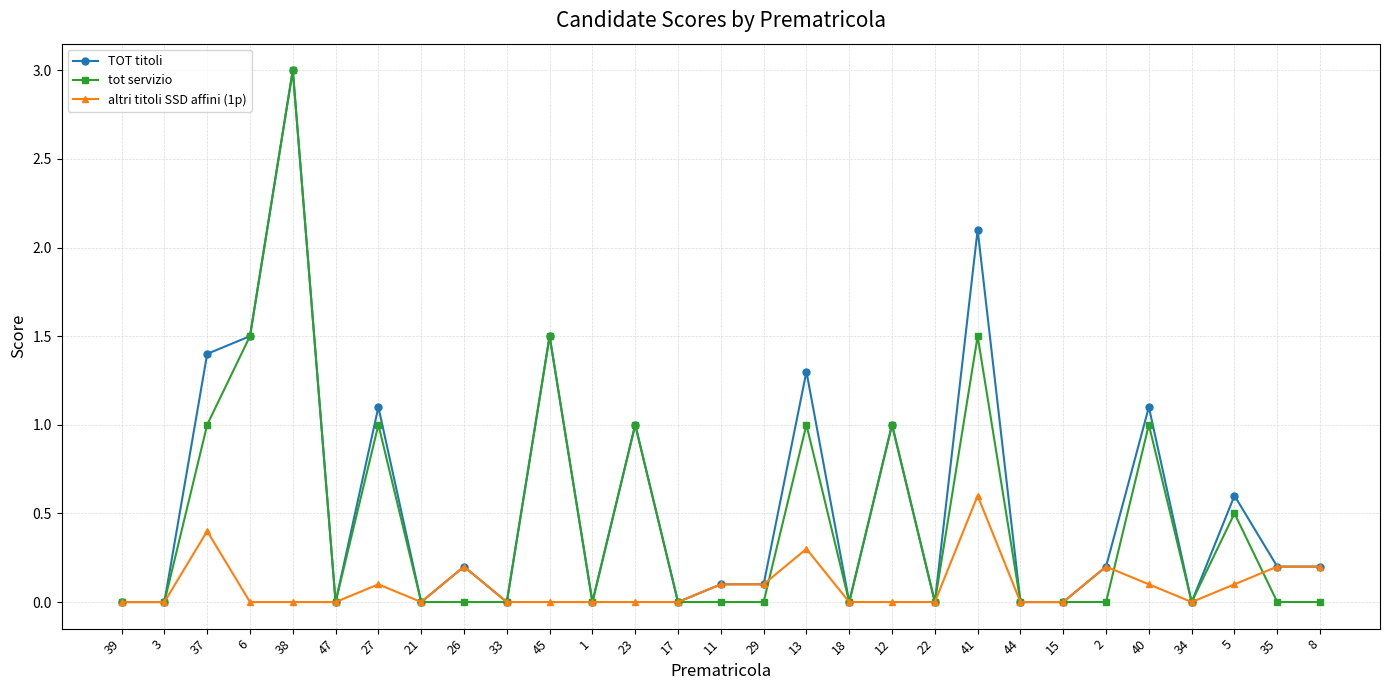

Which category has the highest value across all series?

38